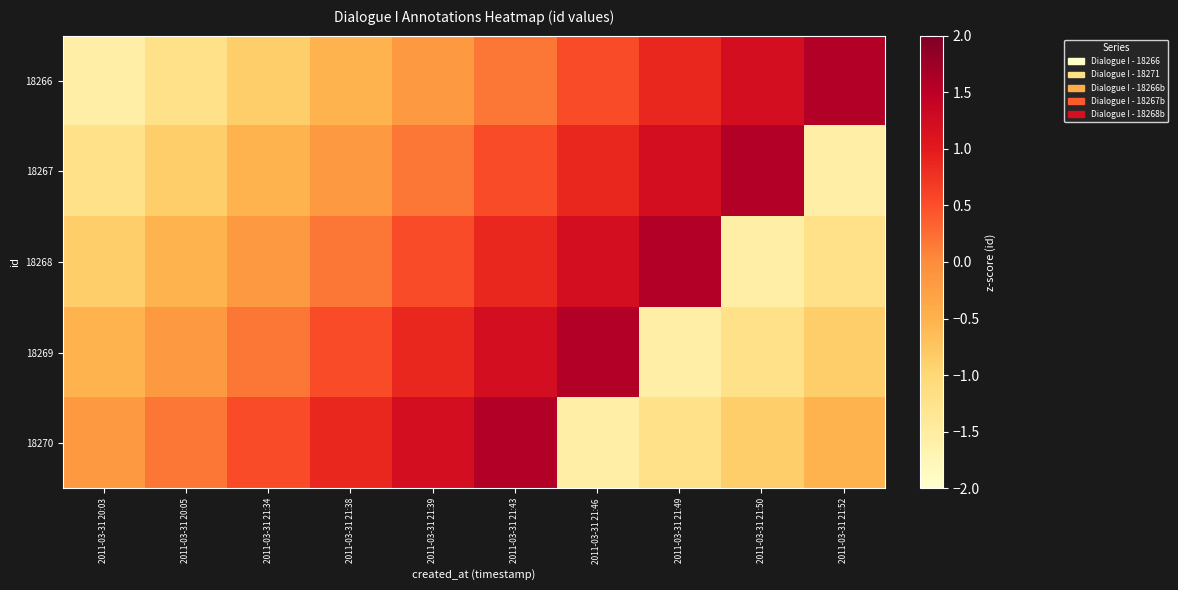

At which category is the sum across all series the highest?

2011-03-31 21:43